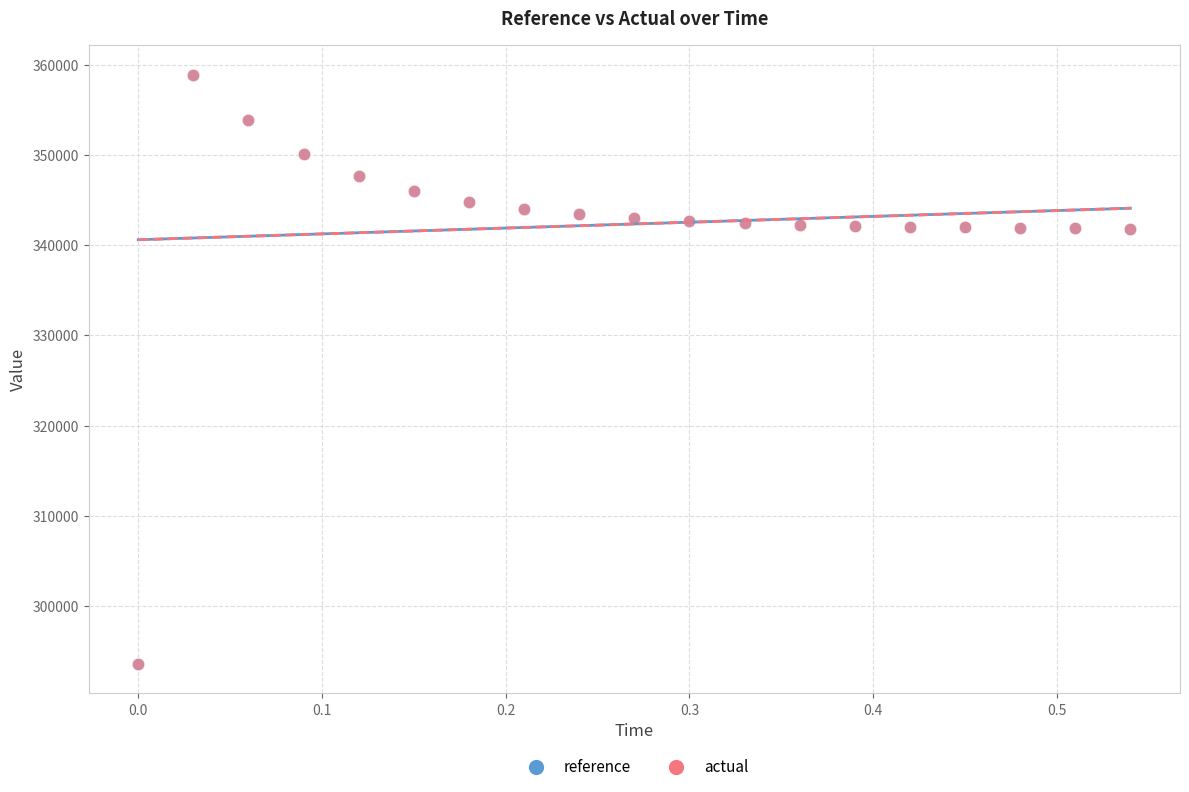

Which series has the largest Y range (max minus min)?

reference